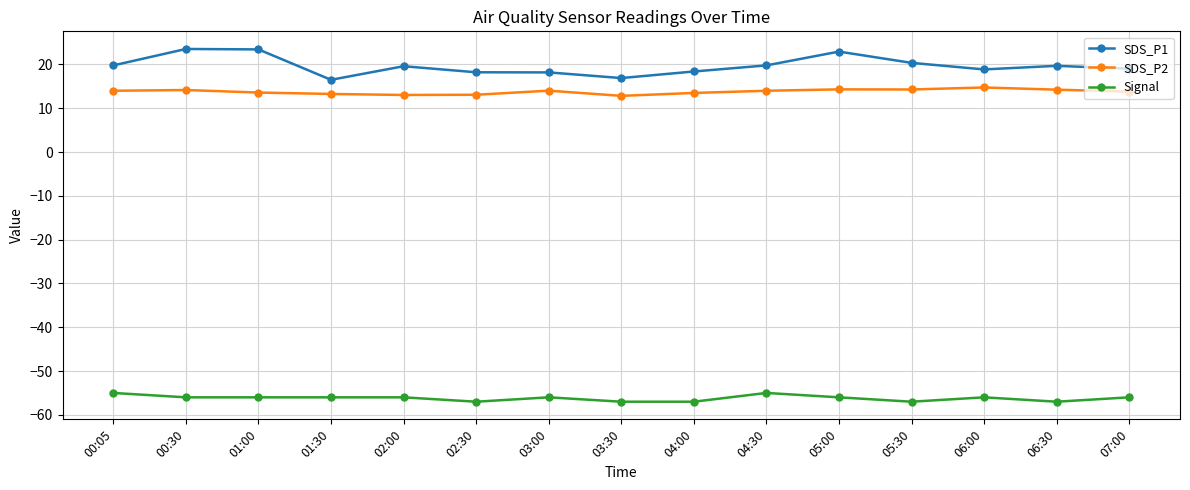

What is the approximate value of Signal at 04:00?

-57.0